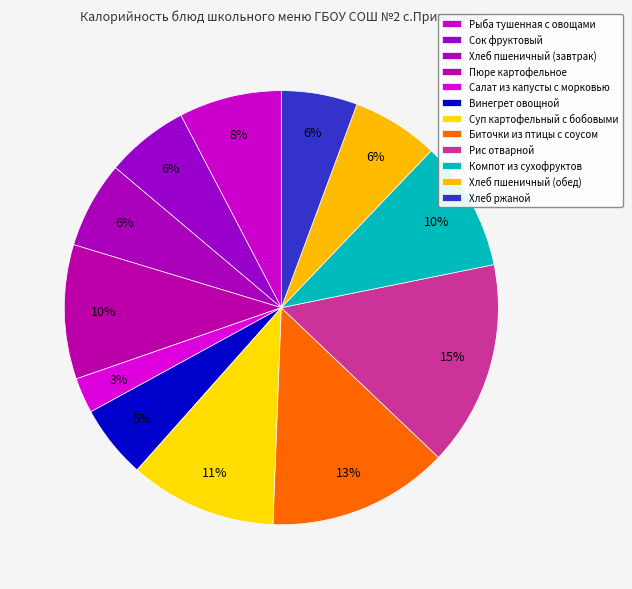

Do Салат из капусты с морковью and Рис отварной together represent more than half of the pie?

No